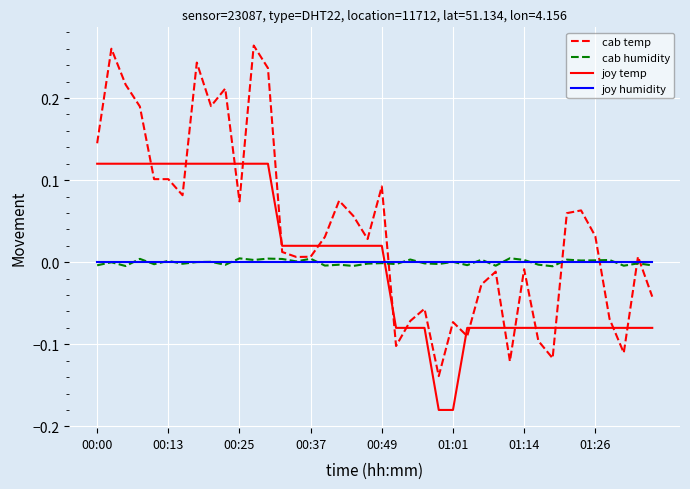

Which series has the largest range (max minus min)?

cab temp